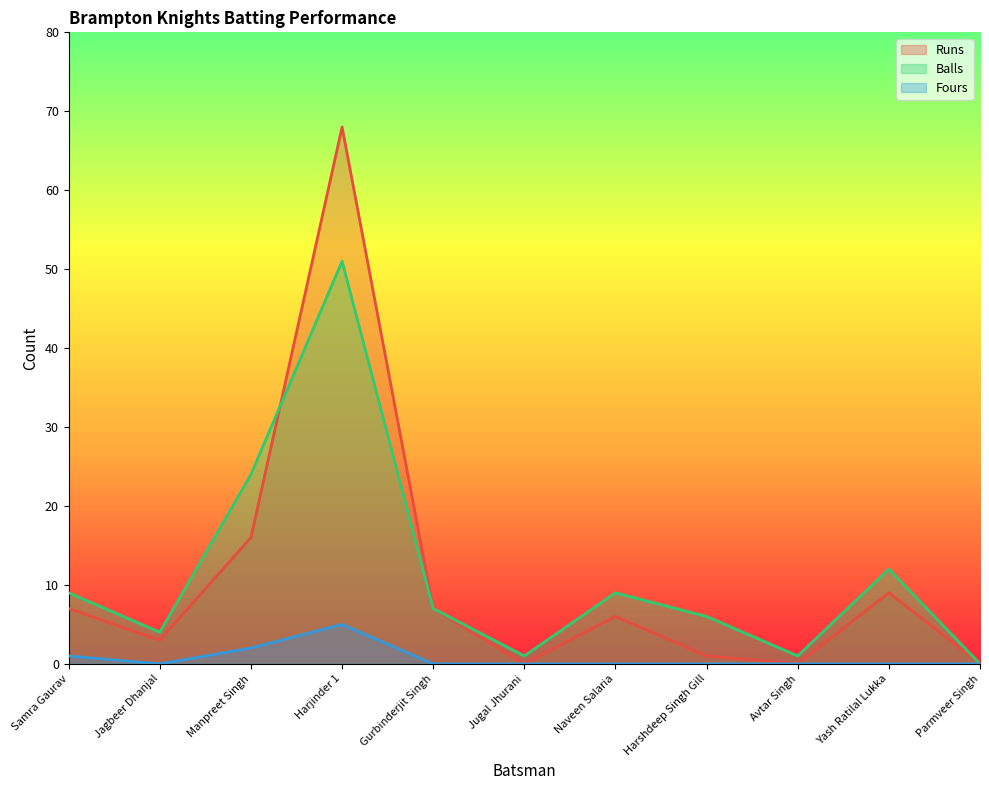

Which series has the largest range (max minus min)?

Runs